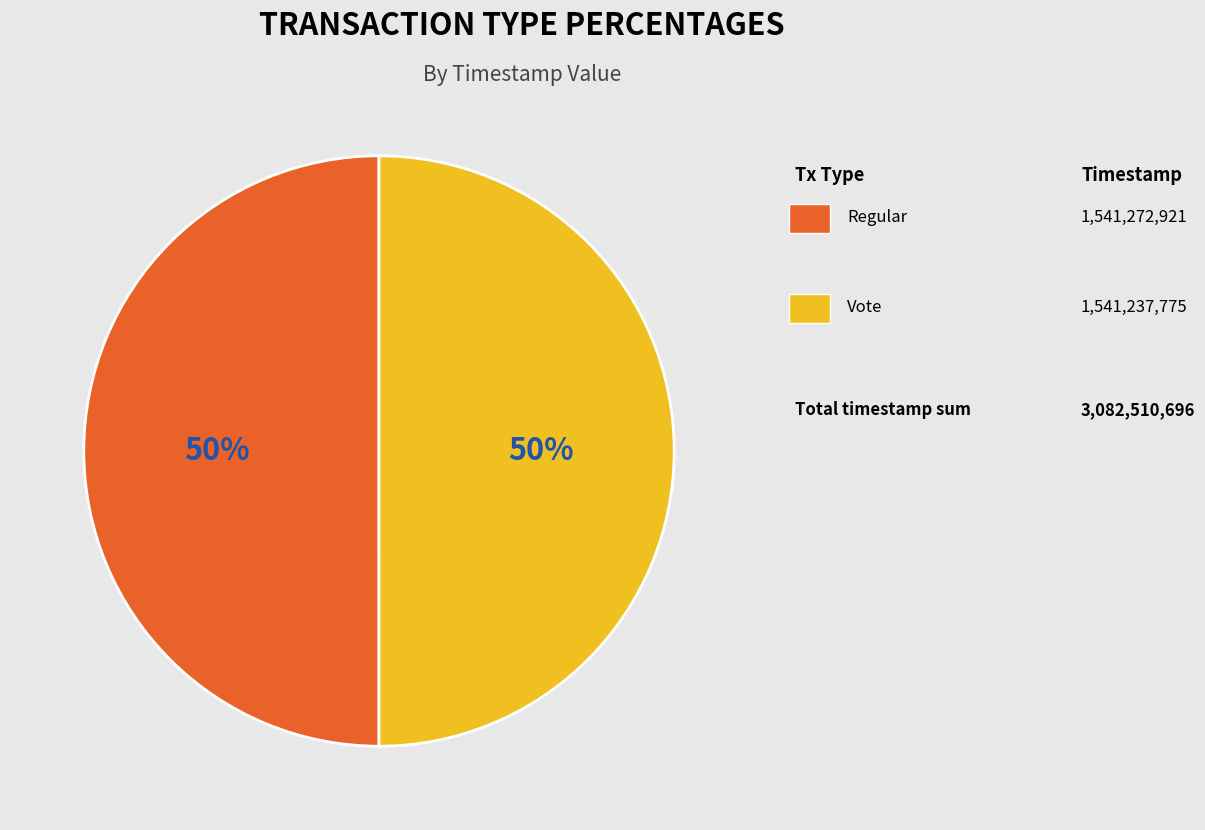

To the nearest percent, what is the average slice percentage?

50%